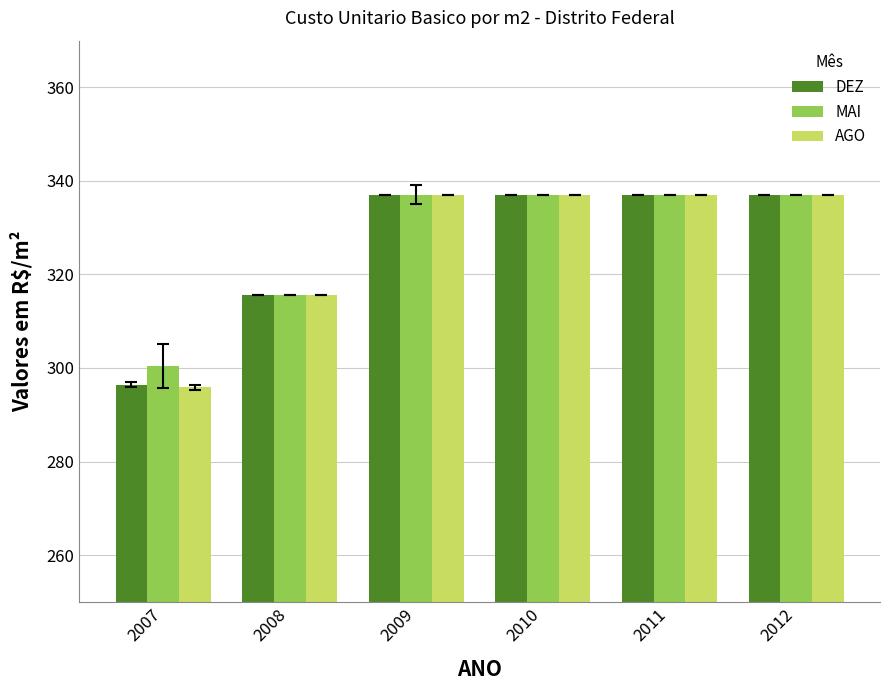

Reading left to right, list all the values displayed in this chart.

DEZ: 2007=296.4	2008=315.6	2009=337.1	2010=337.1	2011=337.1	2012=337.1
MAI: 2007=300.5	2008=315.6	2009=337.1	2010=337.1	2011=337.1	2012=337.1
AGO: 2007=295.8	2008=315.6	2009=337.1	2010=337.1	2011=337.1	2012=337.1